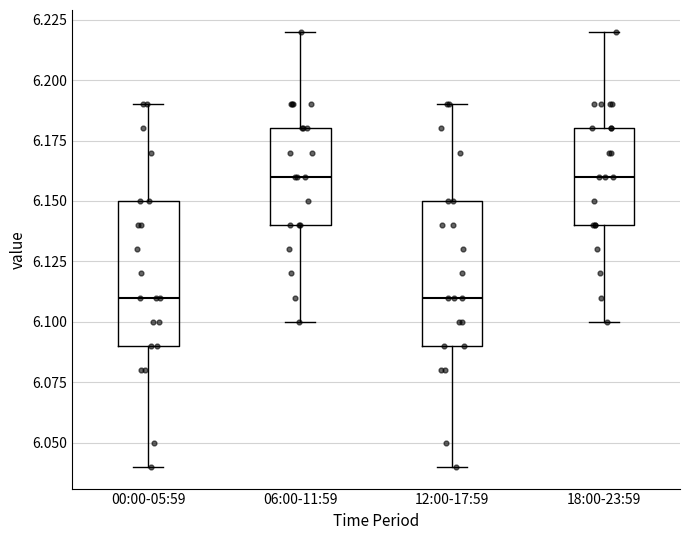

Where does the lower whisker of the box for 18:00-23:59 end on the y-axis? The values are not printed on the chart, so give them approximately, as read against the axis.

6.10